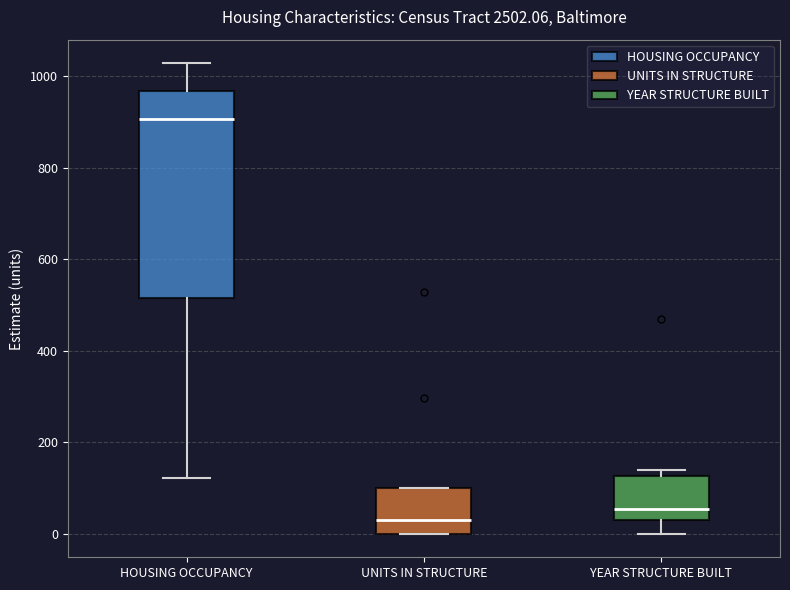

Where is the upper edge of the box for UNITS IN STRUCTURE on the y-axis? The values are not printed on the chart, so give them approximately, as read against the axis.

100